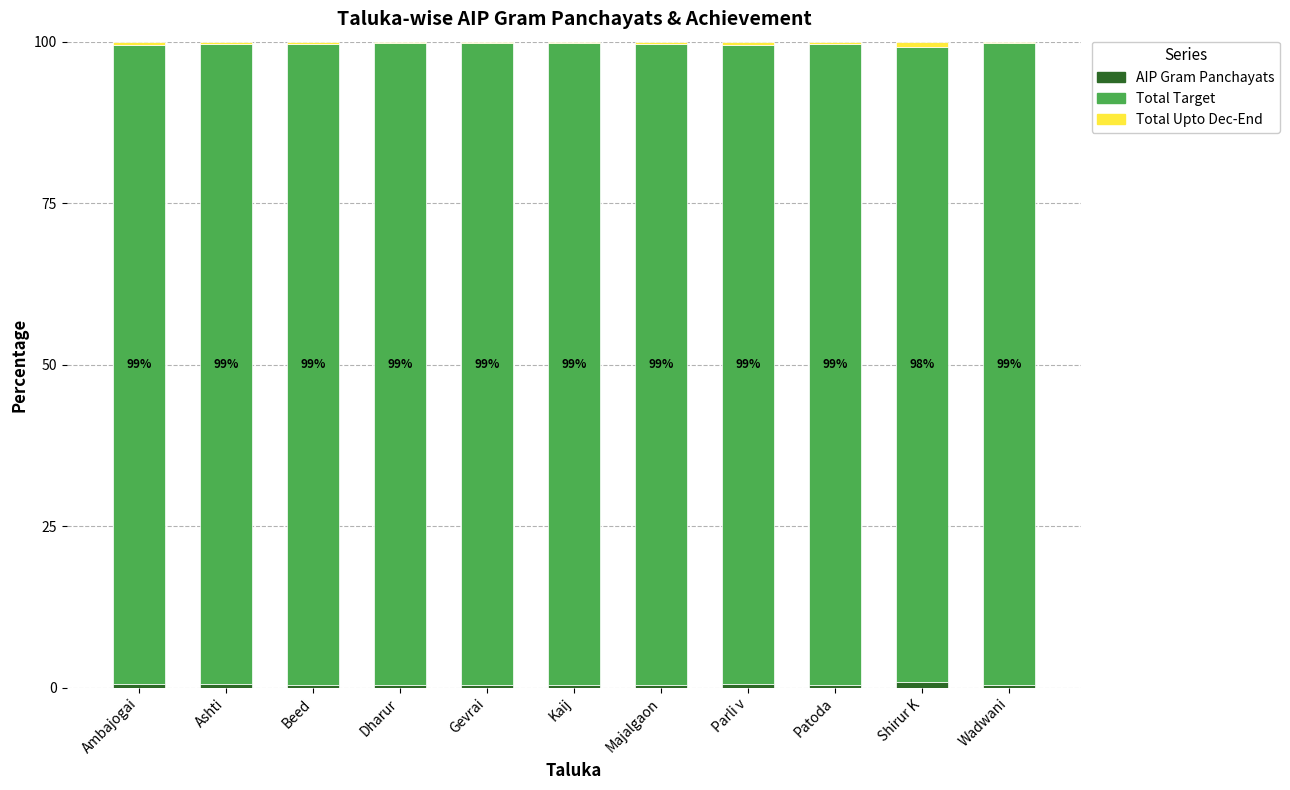

Which series changed the most between Ambajogai and Wadwani?

Total Target